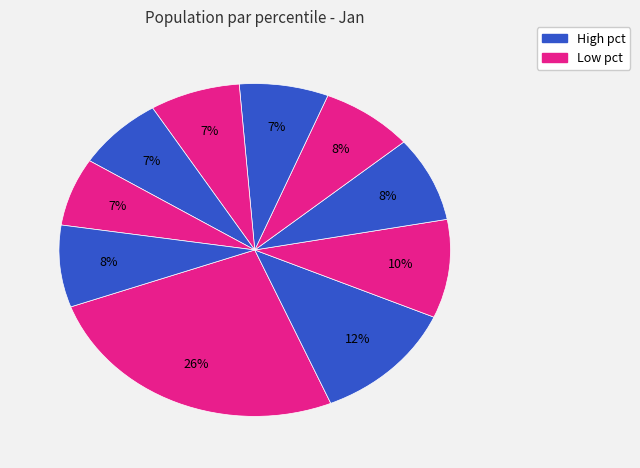

How many slices are in this pie chart?

10